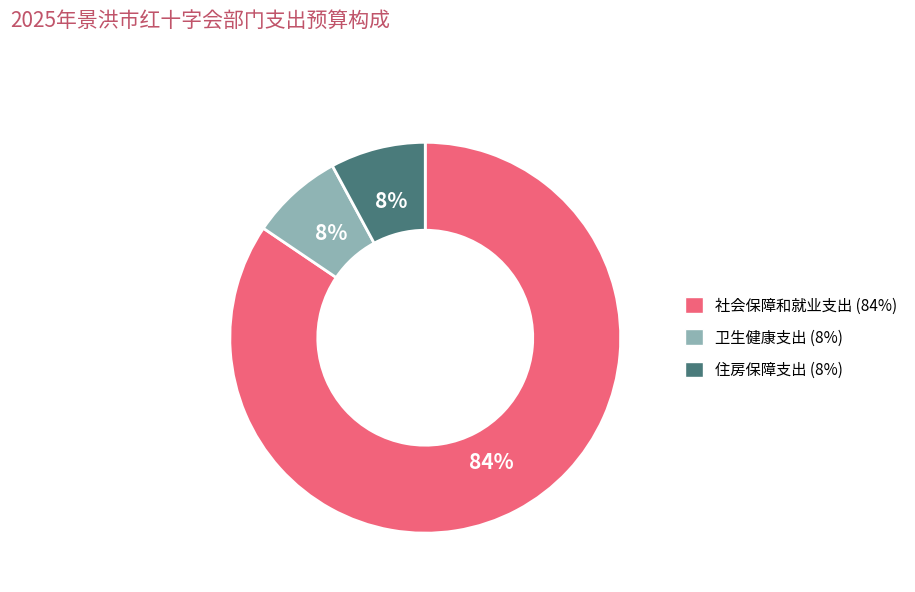

Is there a majority slice in this chart?

Yes